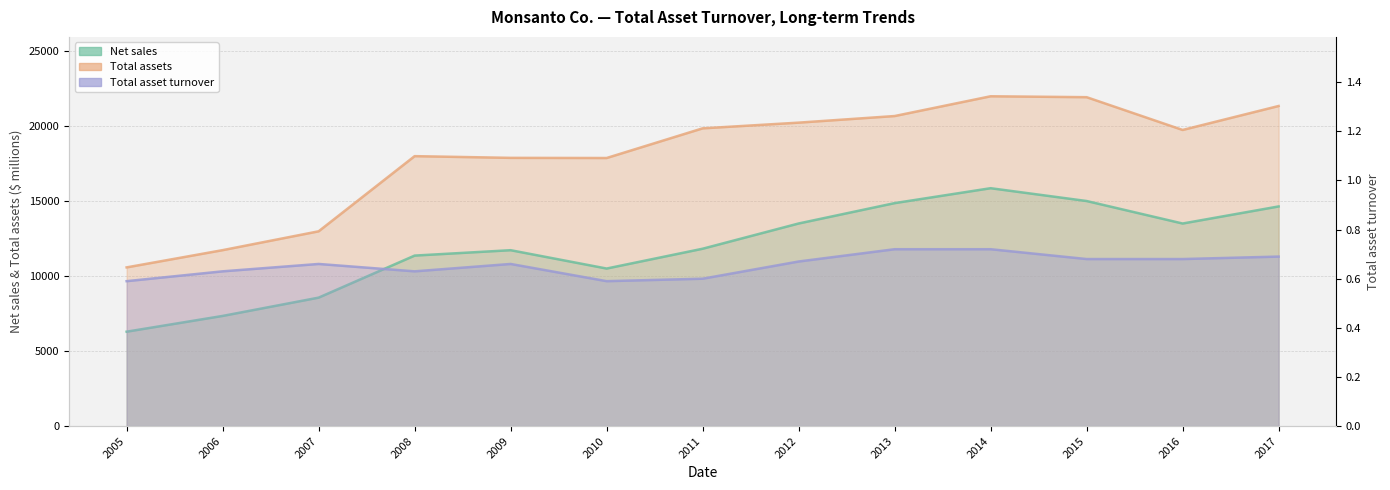

What is the value of the Total asset turnover point at the 2nd from the left?

0.6